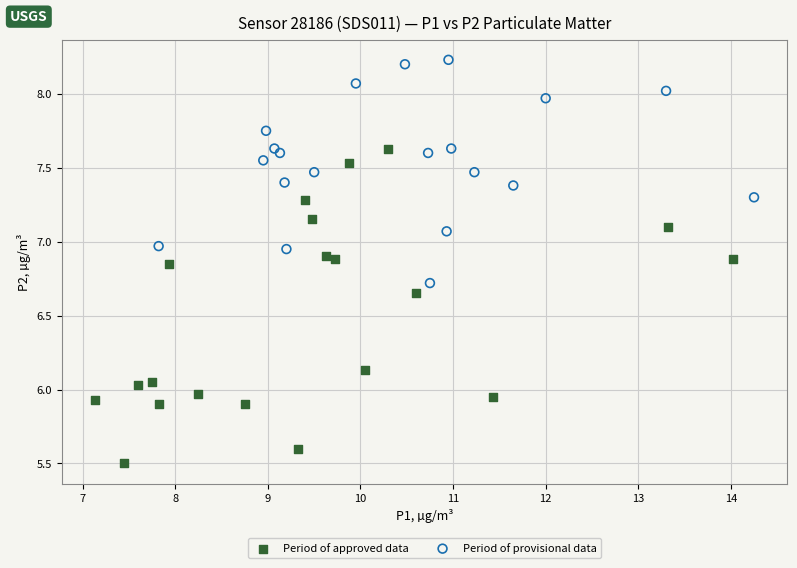

Which series reaches the minimum Y coordinate?

Period of approved data